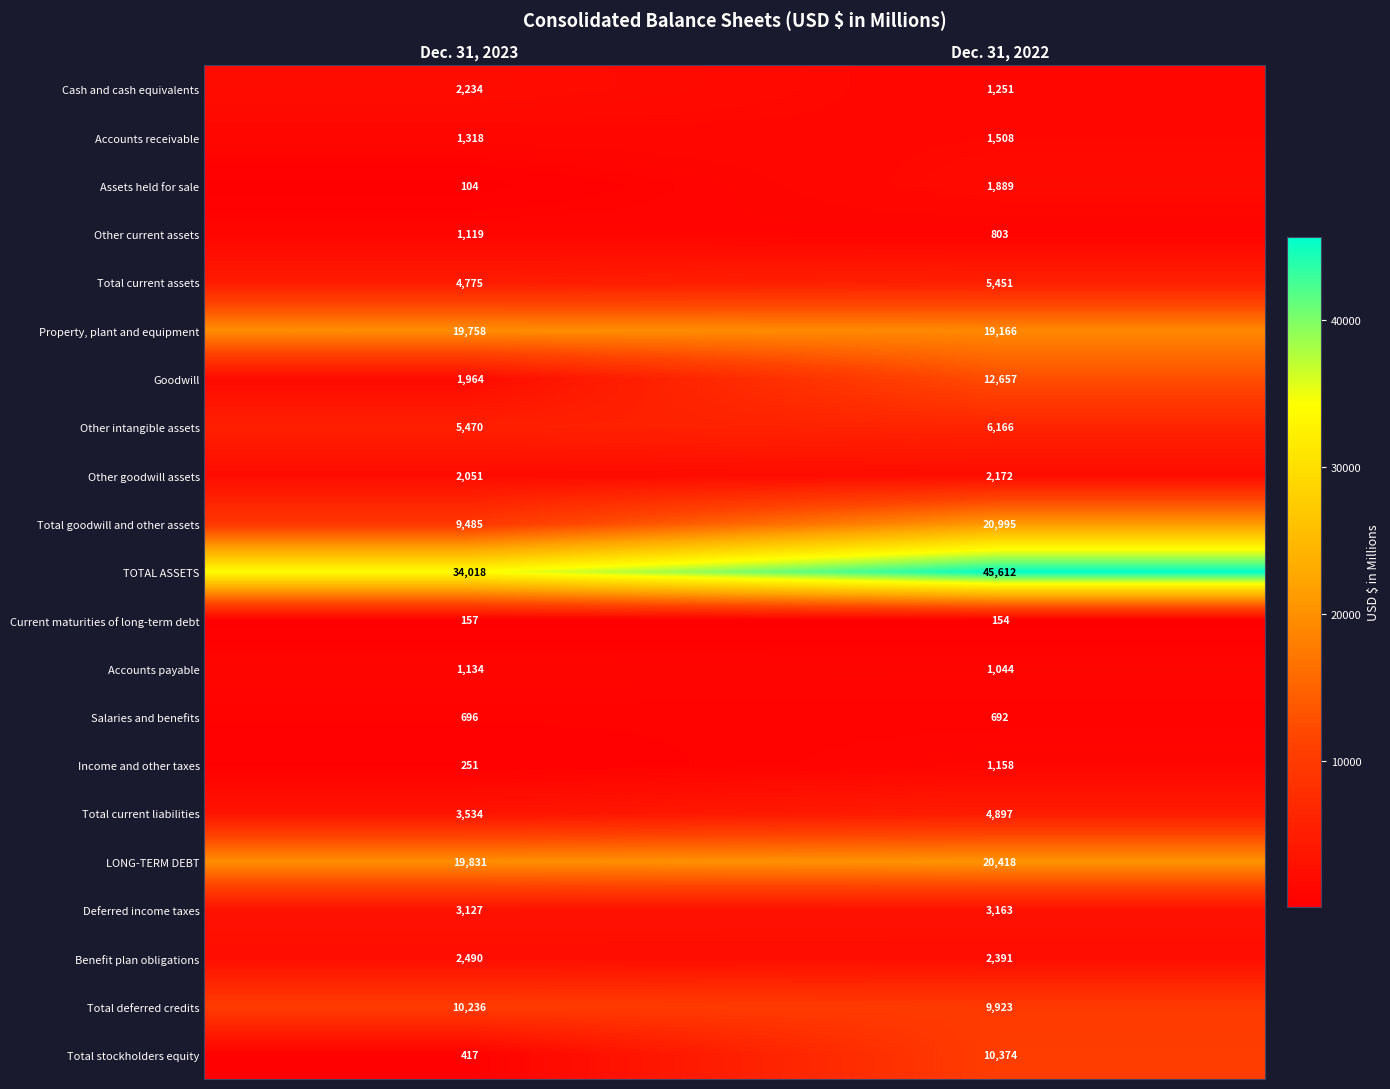

Between Dec. 31, 2023 and Dec. 31, 2022, which series saw the biggest shift?

TOTAL ASSETS